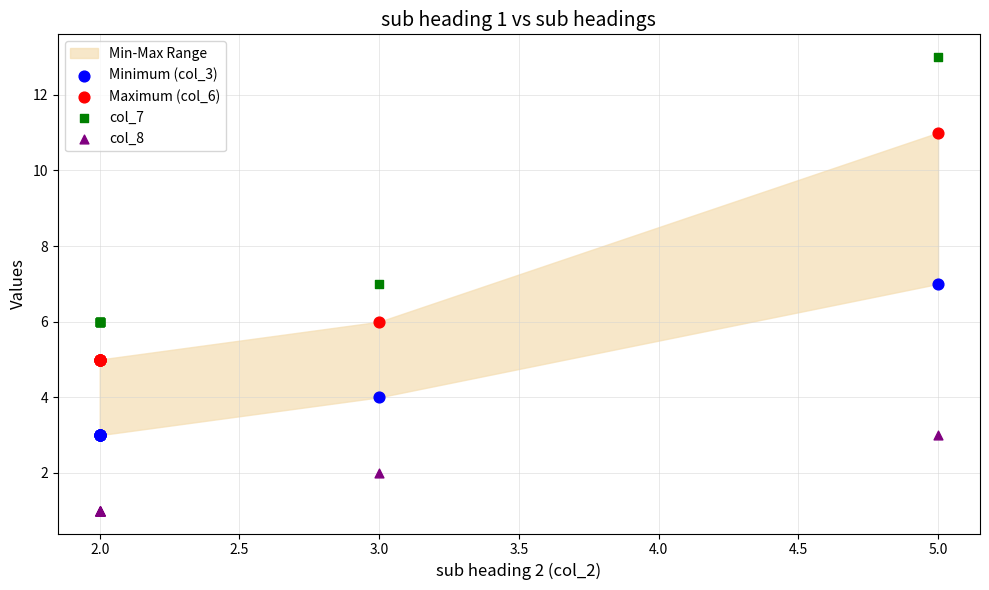

Which series has the largest Y range (max minus min)?

col_7